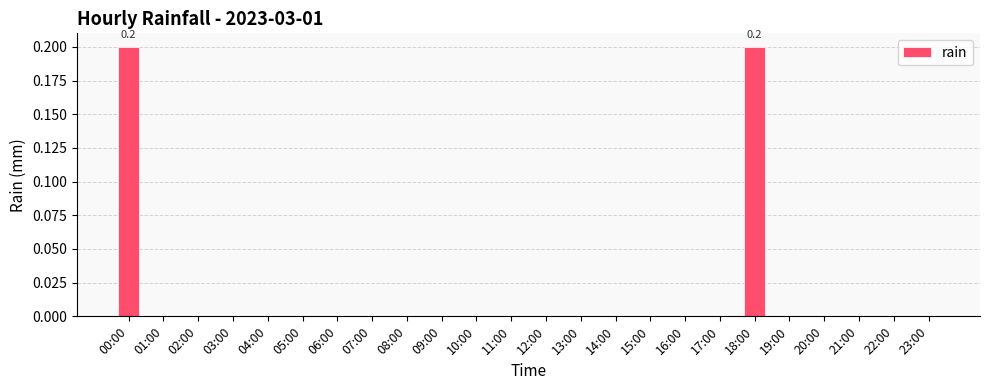

How many data points does each series have?

24